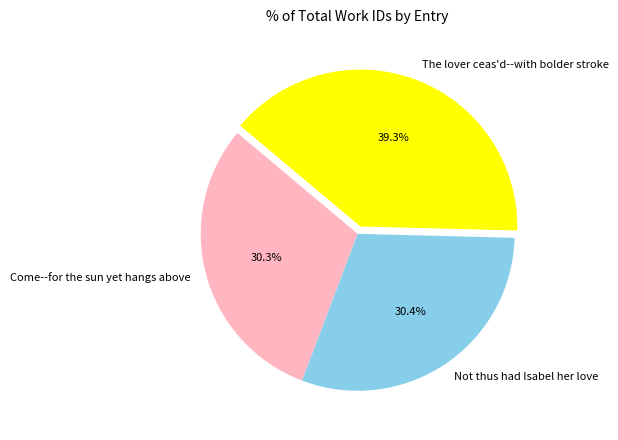

Which category has the biggest portion of the pie?

The lover ceas'd--with bolder stroke